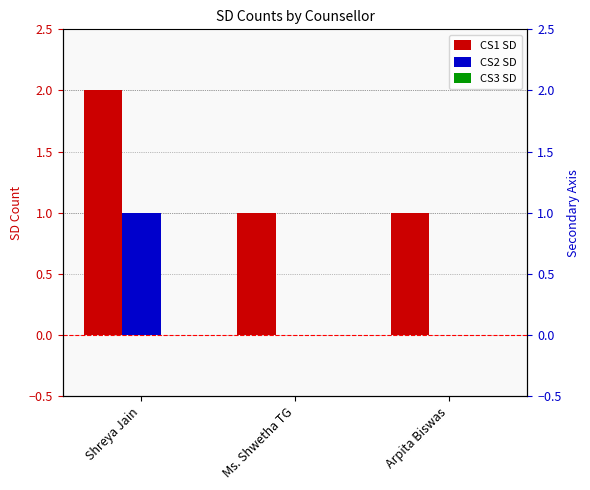

What is the difference between the highest and lowest values at Shreya Jain?

2